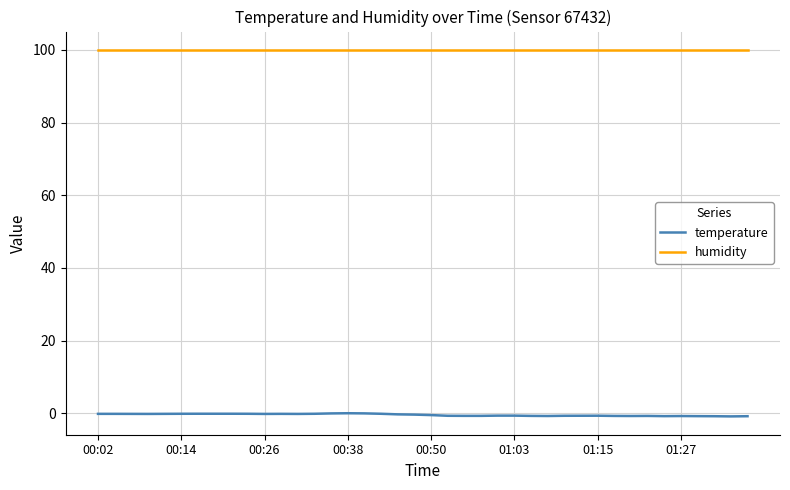

List the series in order of their peak value, highest first.

humidity, temperature